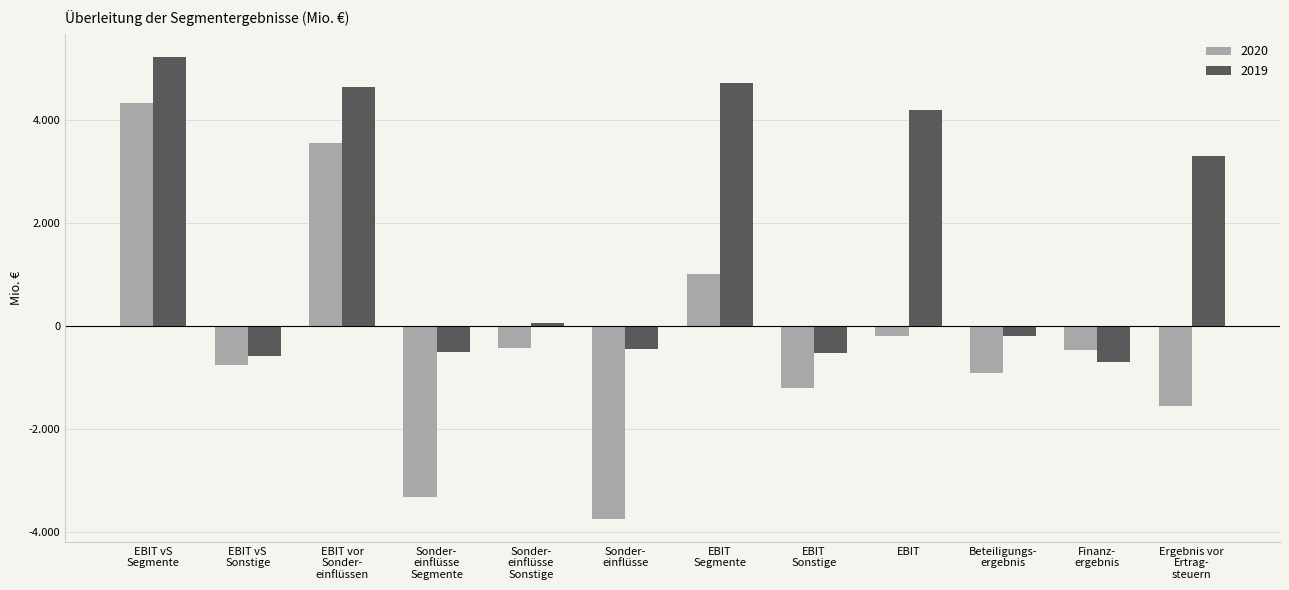

Rank the series by their average value, from highest to lowest.

2019, 2020